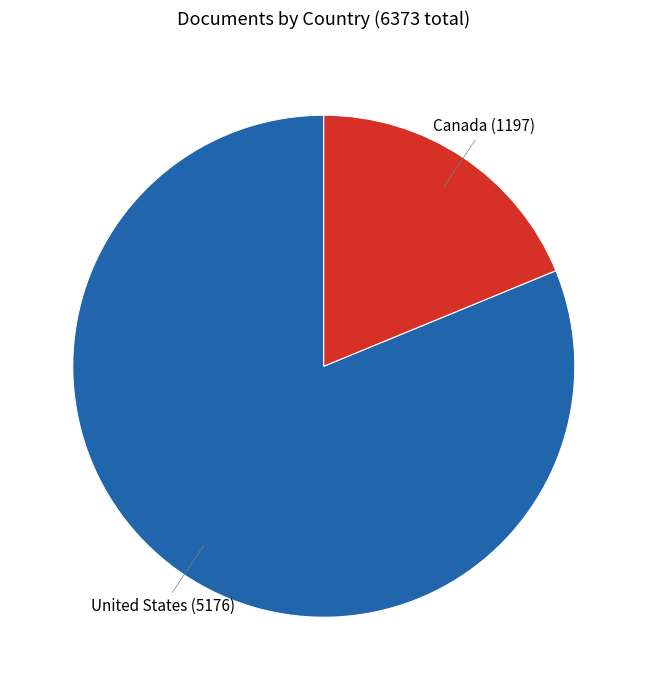

What is the ratio of the value at United States to the value at Canada?

4.3